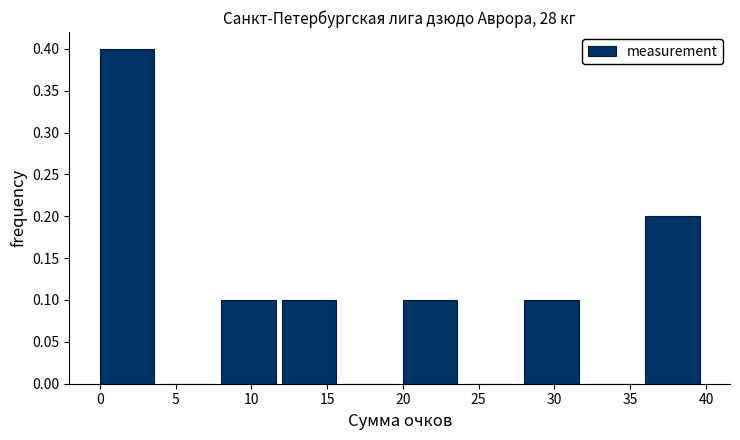

Reading left to right, list every bar in this chart as the range it spans on the x-axis followed by its height. The values are not printed on the chart, so give them approximately, as read against the axis.

0 to 4: 0.4
4 to 8: 0
8 to 12: 0.1
12 to 16: 0.1
16 to 20: 0
20 to 24: 0.1
24 to 28: 0
28 to 32: 0.1
32 to 36: 0
36 to 40: 0.2